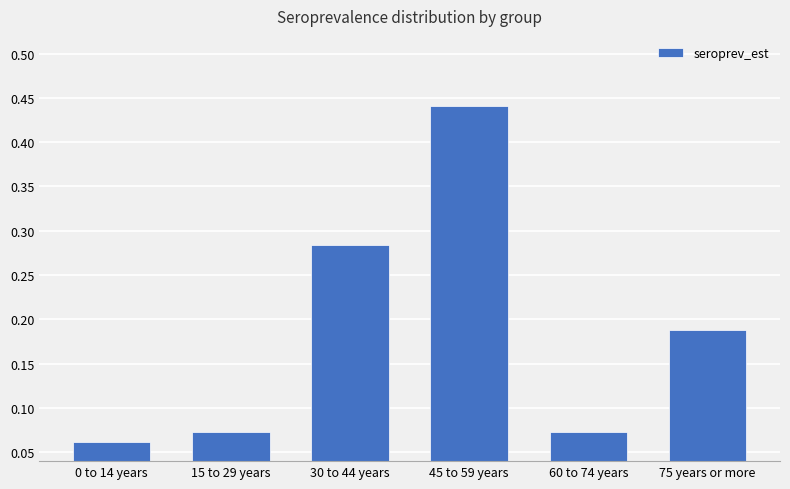

What is the label of the 2nd bar from the right?

60 to 74 years